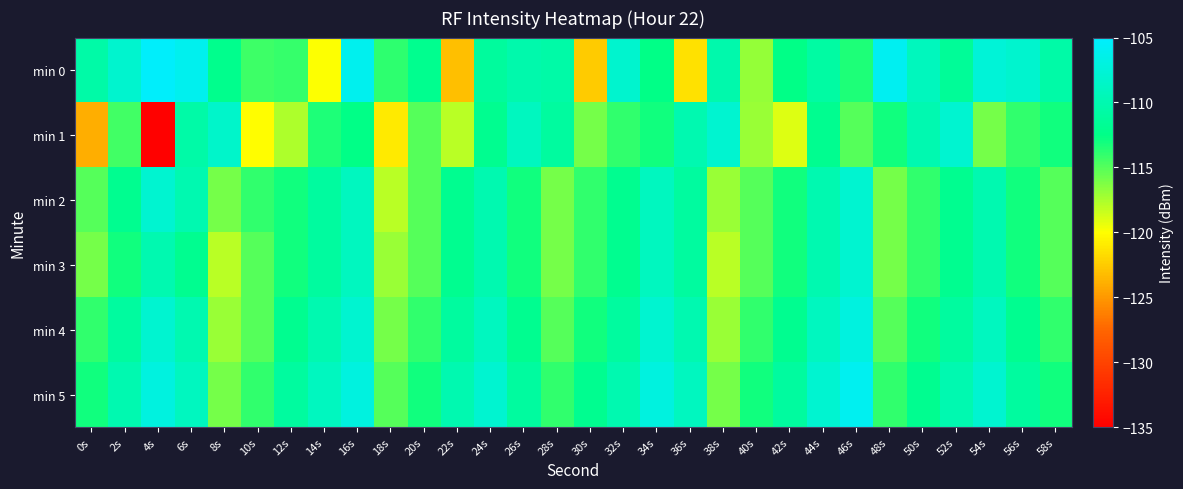

Between 40s and 8s, which is larger?

8s